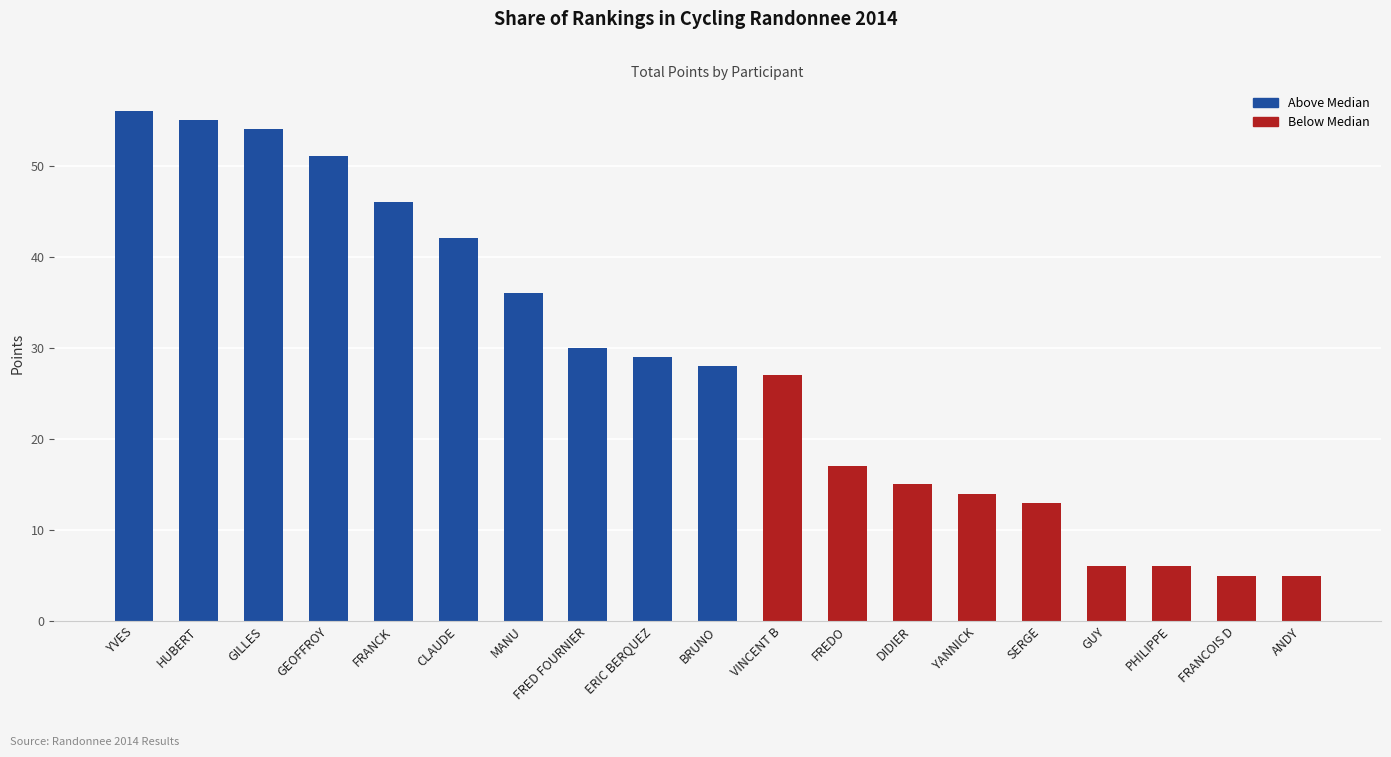

Reading left to right, what are all the values shown in this chart?

56	55	54	51	46	42	36	30	29	28	27	17	15	14	13	6	6	5	5